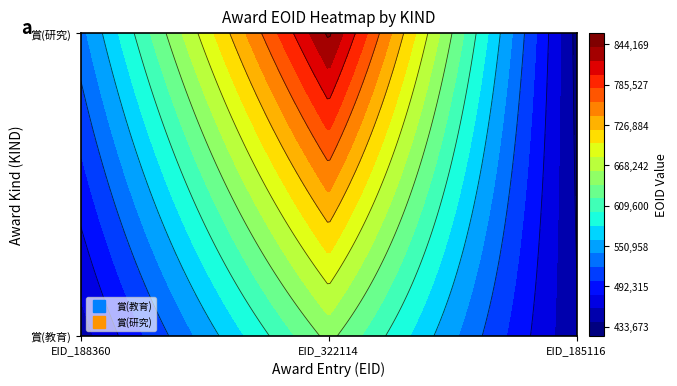

List the series in order of their overall mean, highest first.

賞(研究), 賞(教育)